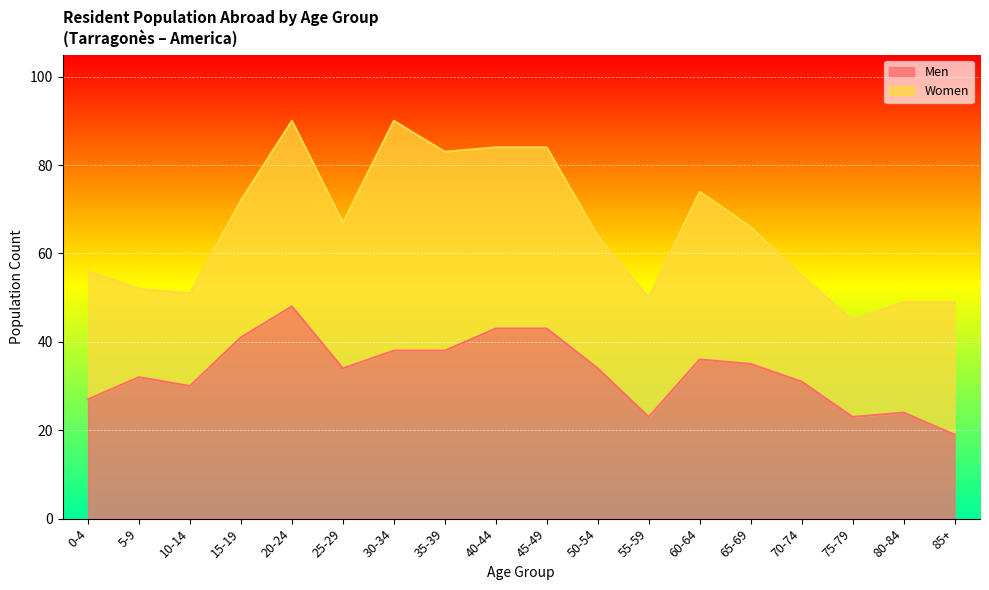

What is the difference between the second highest and second lowest values?

20